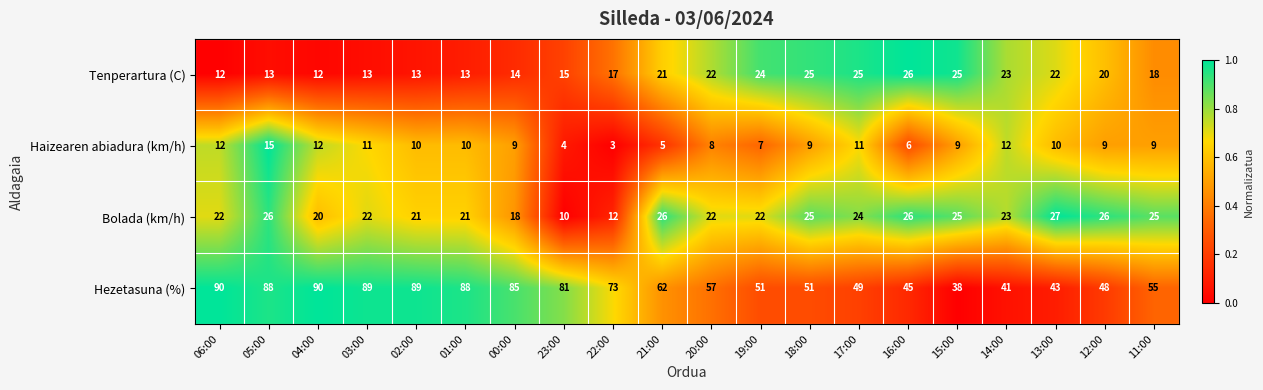

What is the average value of the Tenperartura (C) series?

19